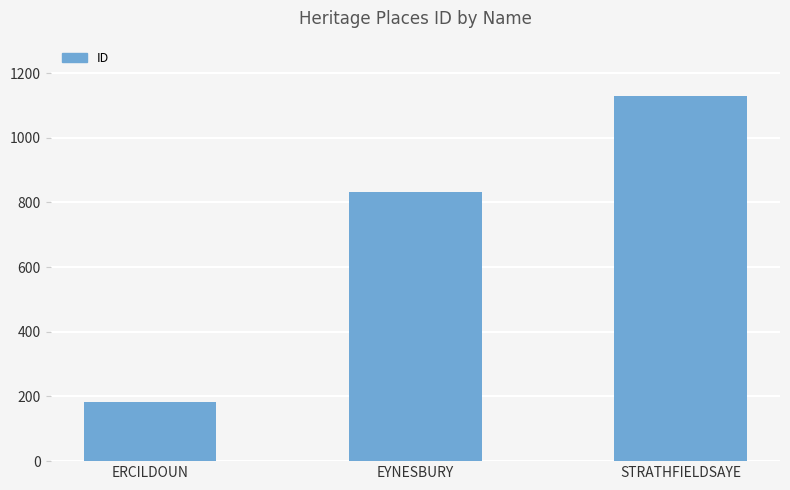

What value does the data have at STRATHFIELDSAYE?

1128